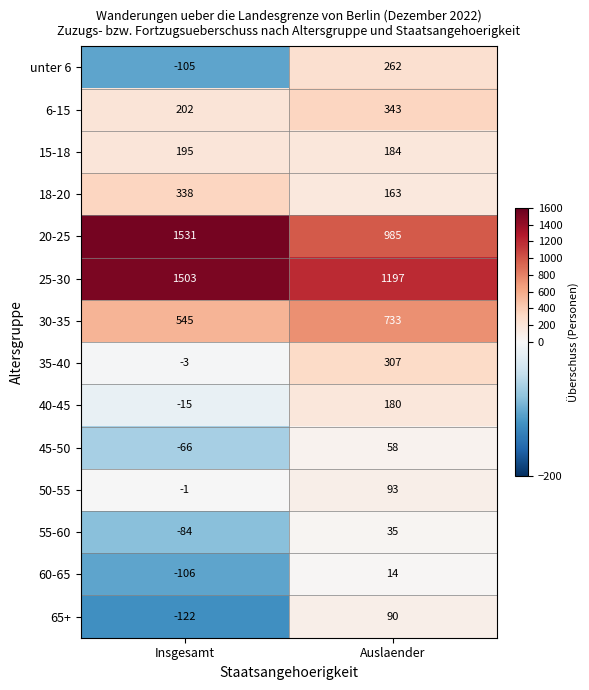

What is the difference between the 40-45 values at Insgesamt and Auslaender?

195